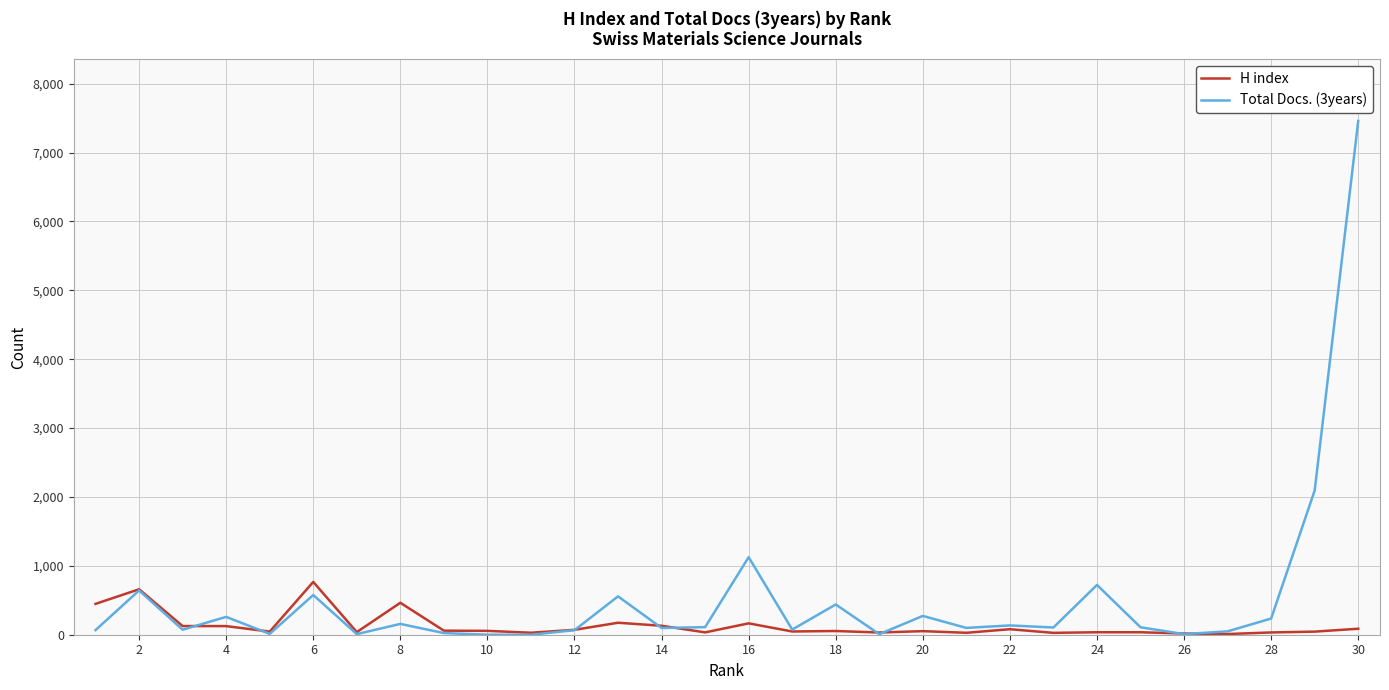

Which series has the largest range (max minus min)?

Total Docs. (3years)